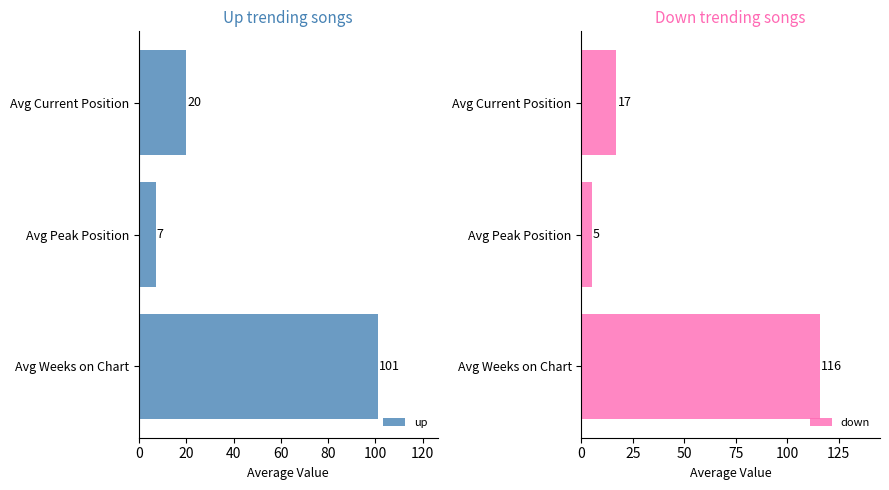

At how many categories does at least one series exceed 64?

1